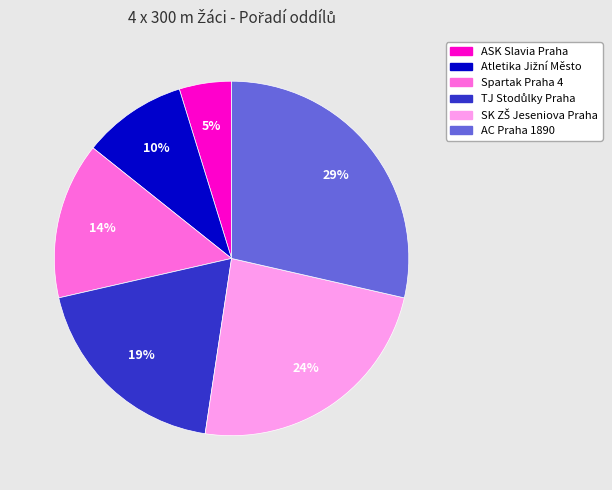

Which has a higher value, Spartak Praha 4 or AC Praha 1890?

AC Praha 1890